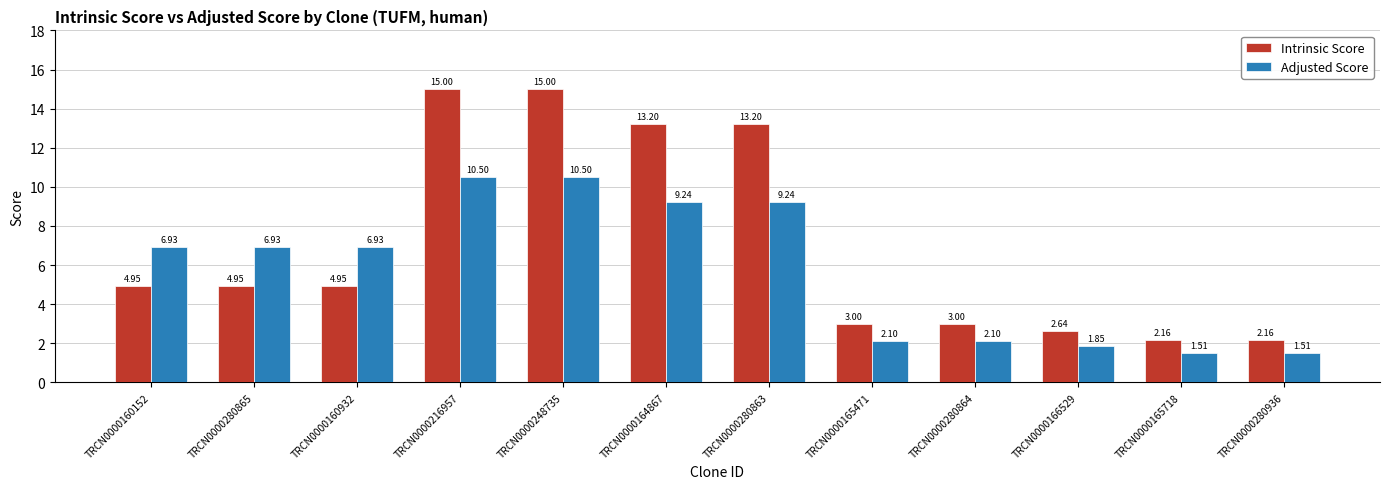

Which series has the largest total across all categories?

Intrinsic Score